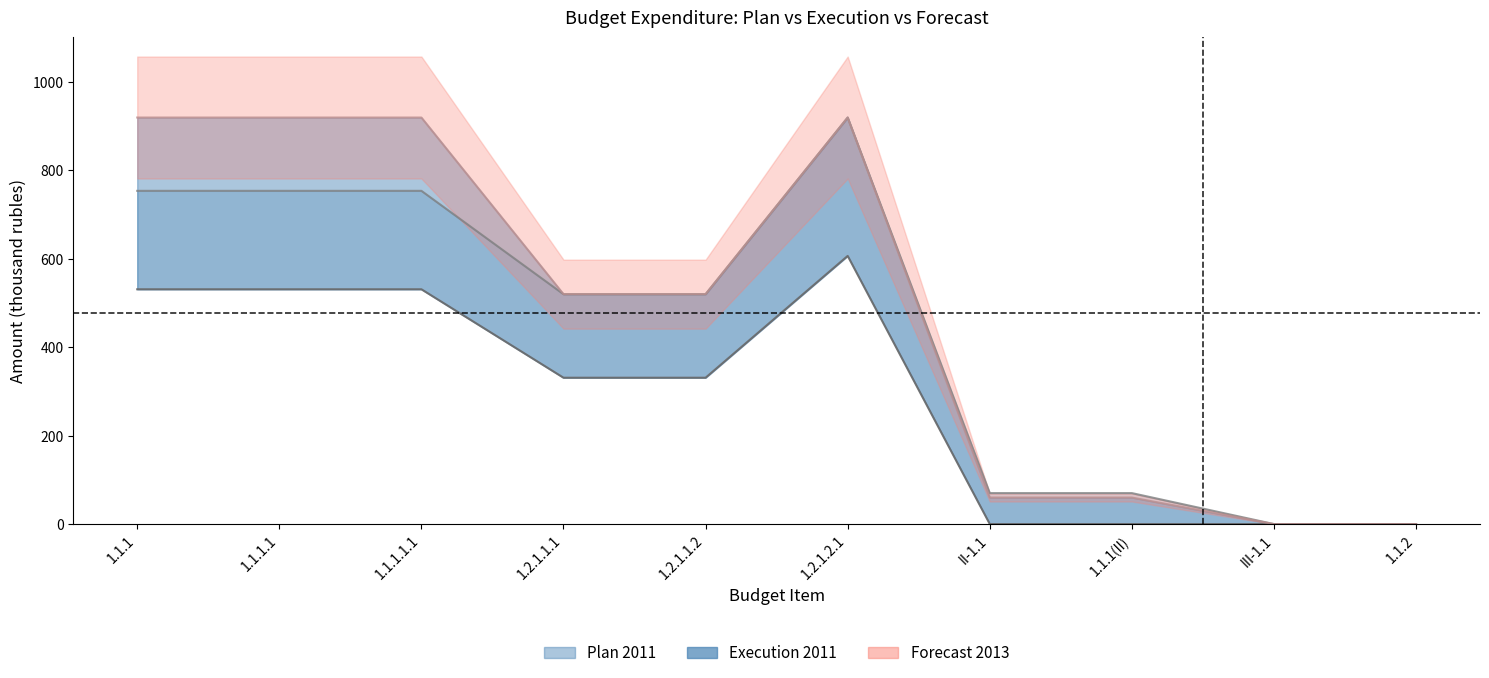

True or false: Plan 2011 and Execution 2011 intersect in this chart.

False